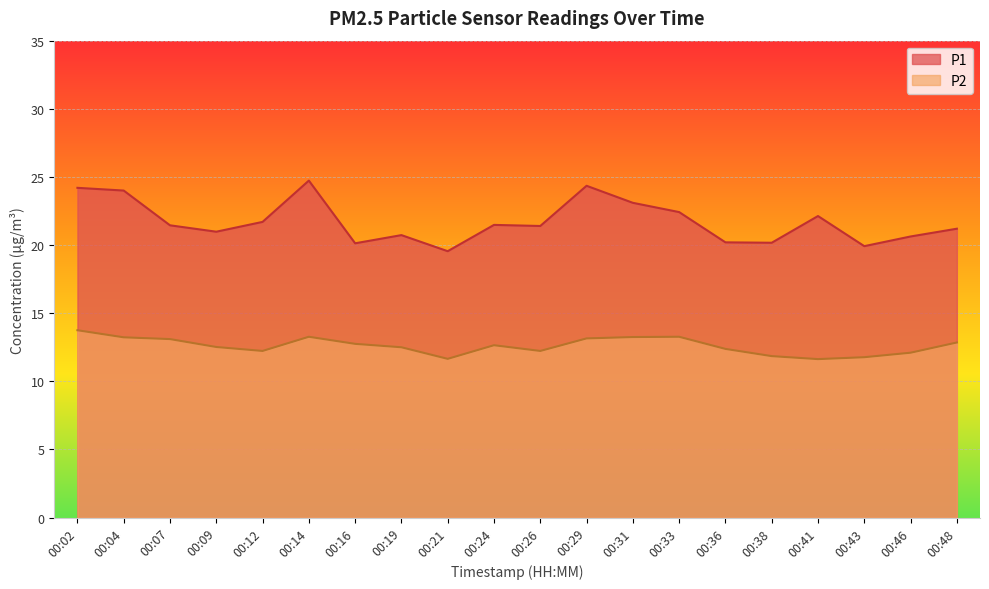

How many lines are shown in the chart?

2